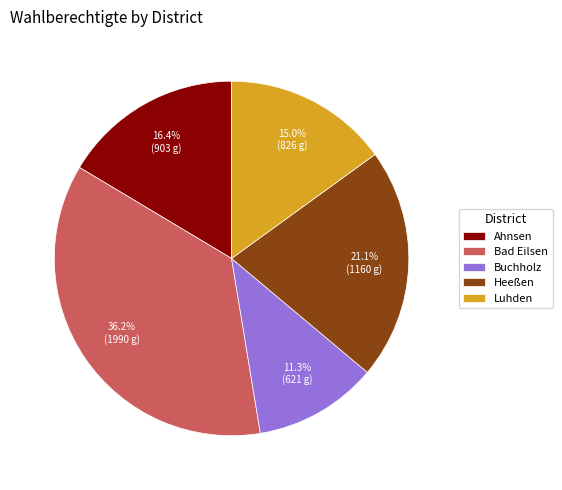

To the nearest percent, what is the combined percentage of Heeßen and Ahnsen?

38%